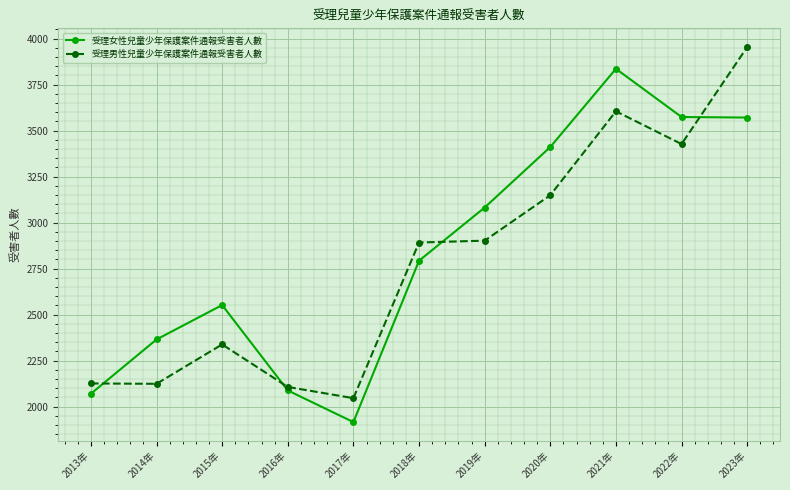

What is the smallest value displayed?

1916